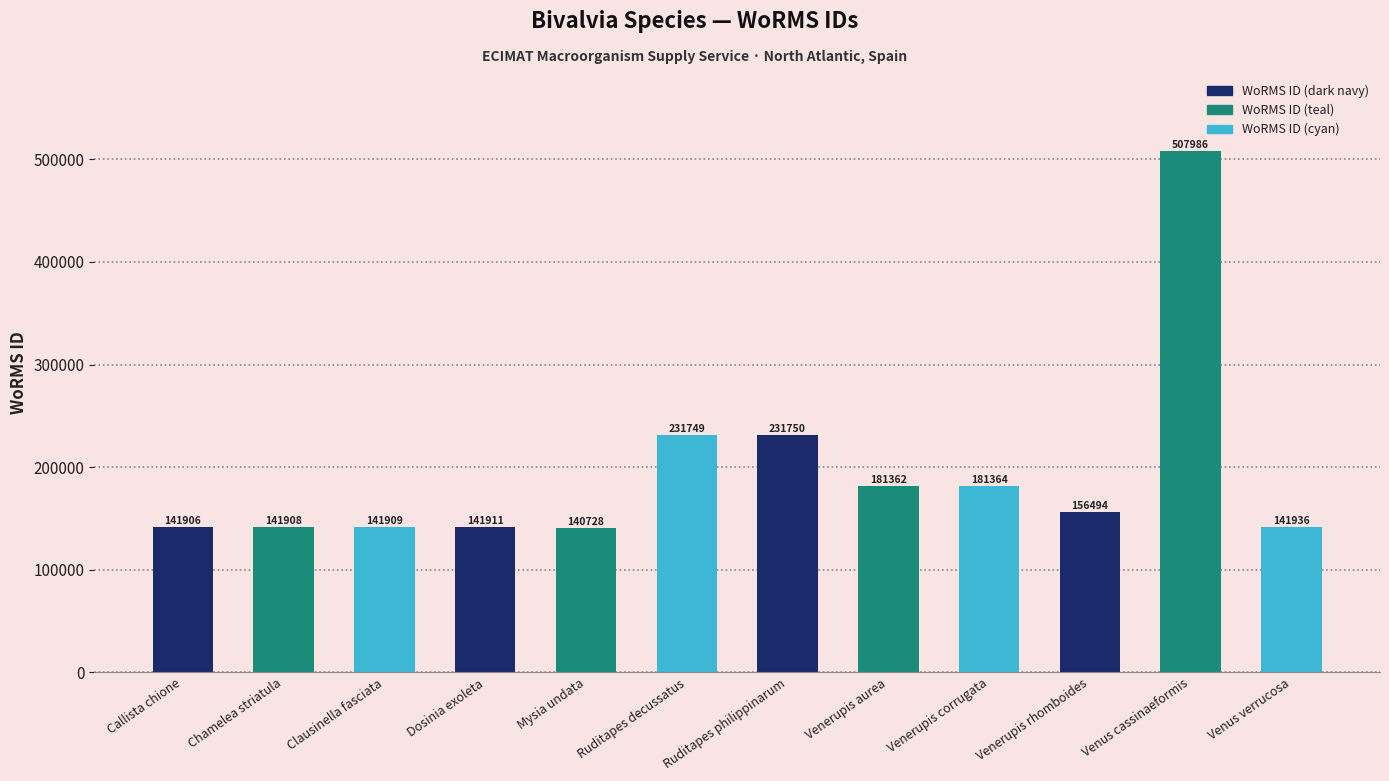

Which label corresponds to the smallest value in the chart?

Mysia undata